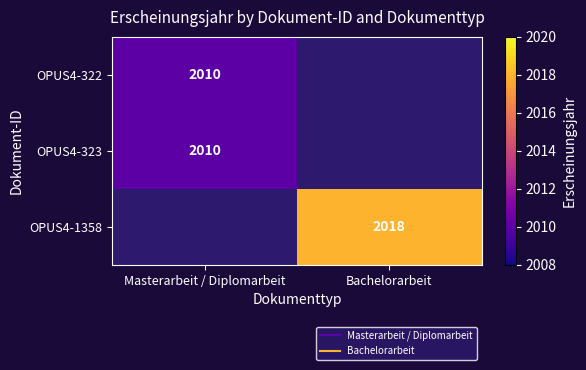

Is it true that OPUS4-322 equals 654.1 at Masterarbeit / Diplomarbeit?

False